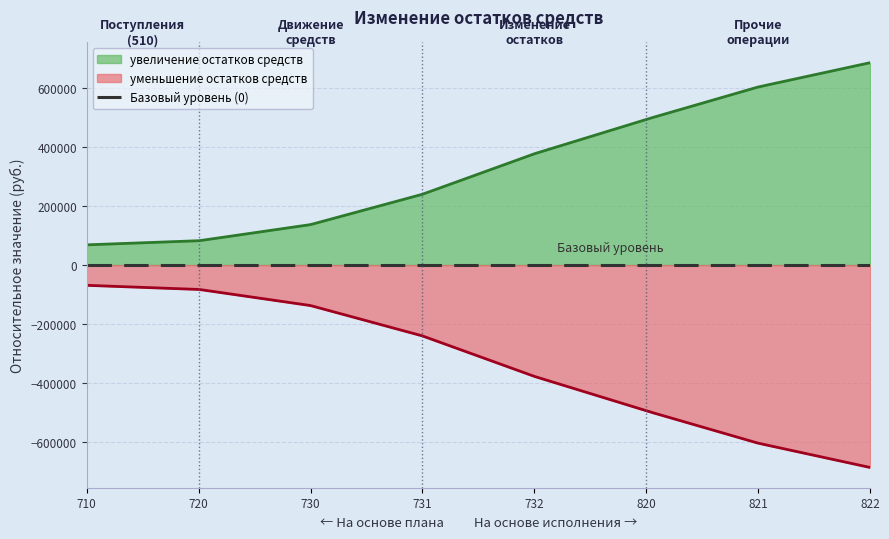

Is the value of уменьшение остатков средств at 730 greater than the value of увеличение остатков средств at 731?

No